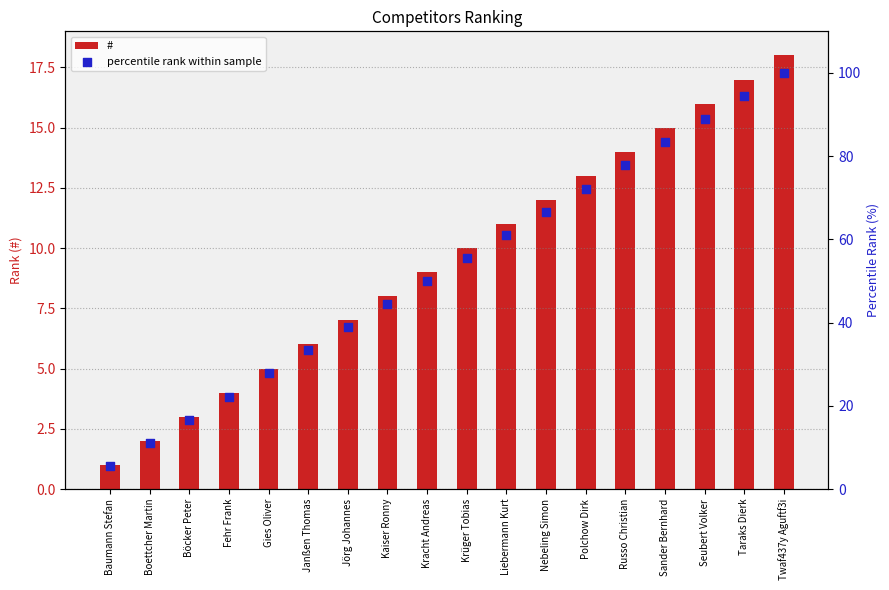

Which series has the widest spread of Y values?

percentile rank within sample